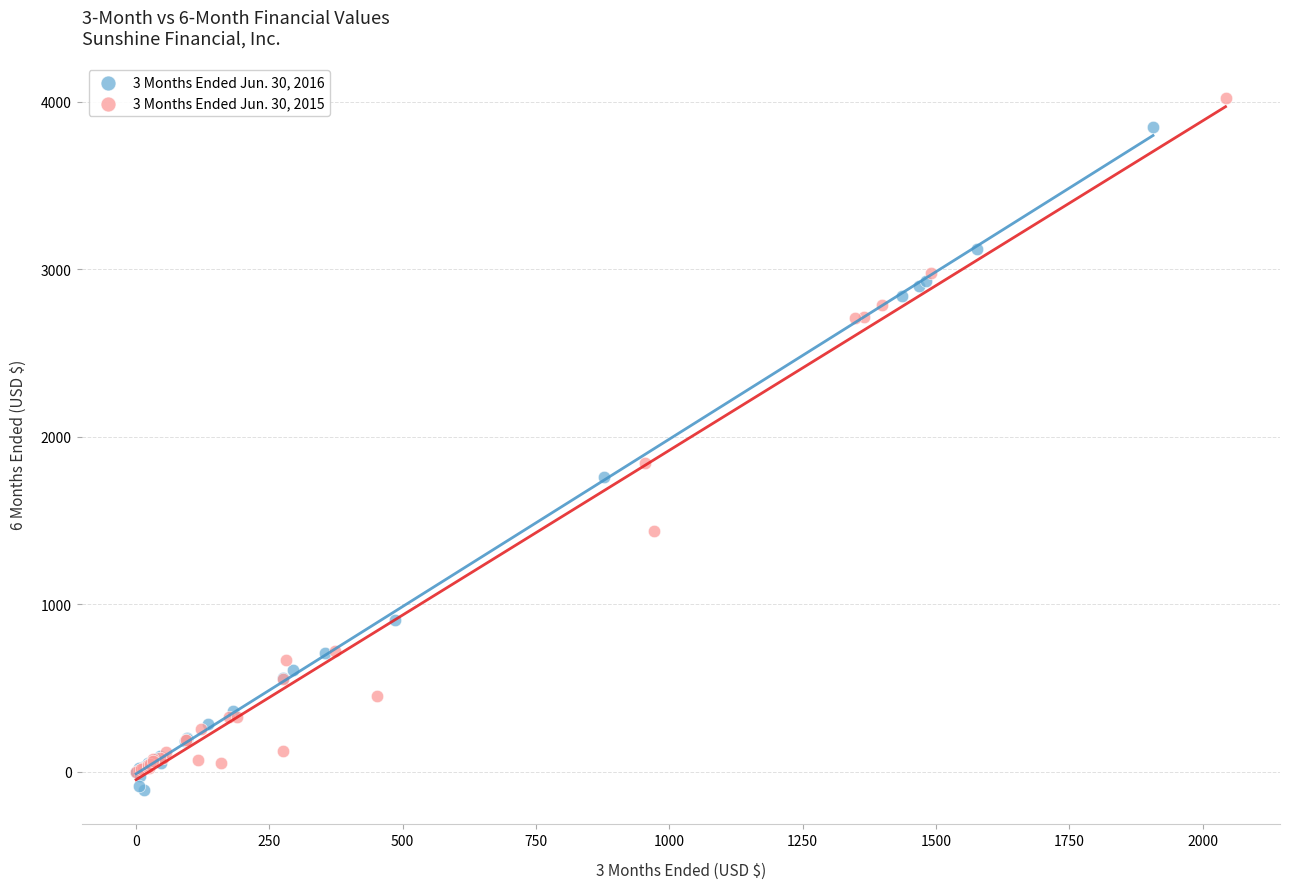

Which series contains the highest Y value?

3 Months Ended Jun. 30, 2015